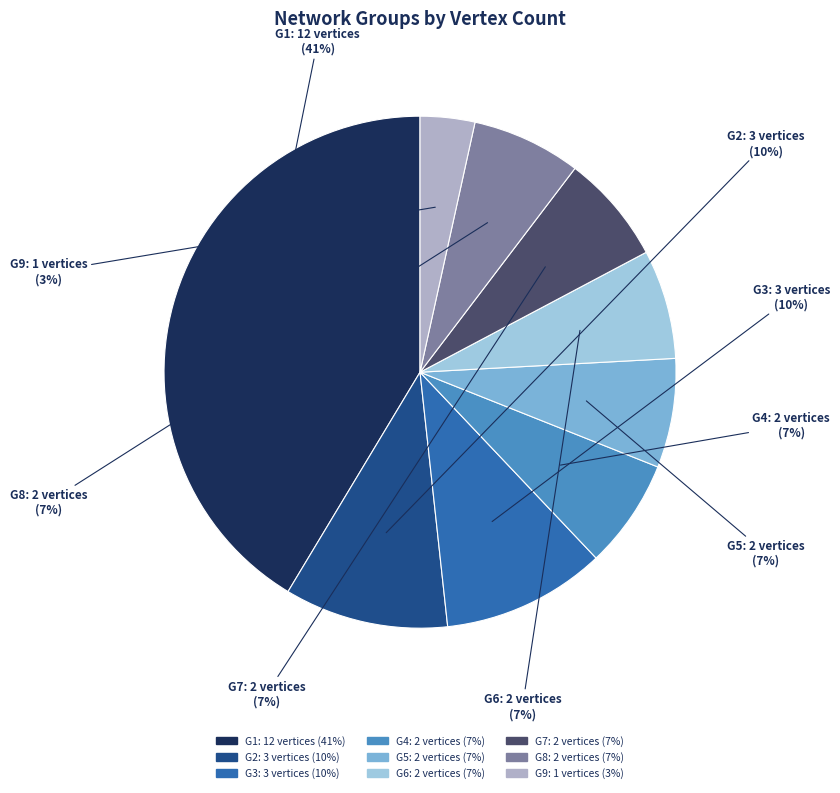

Does G1 account for over 50% of the chart?

No